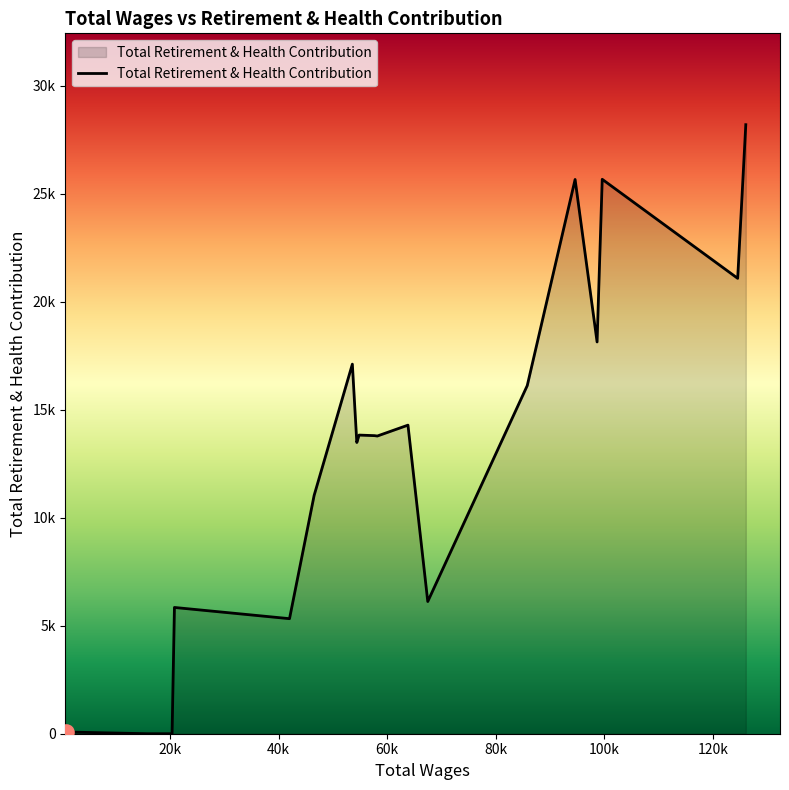

Is this an area chart (filled region under the line)?

Yes